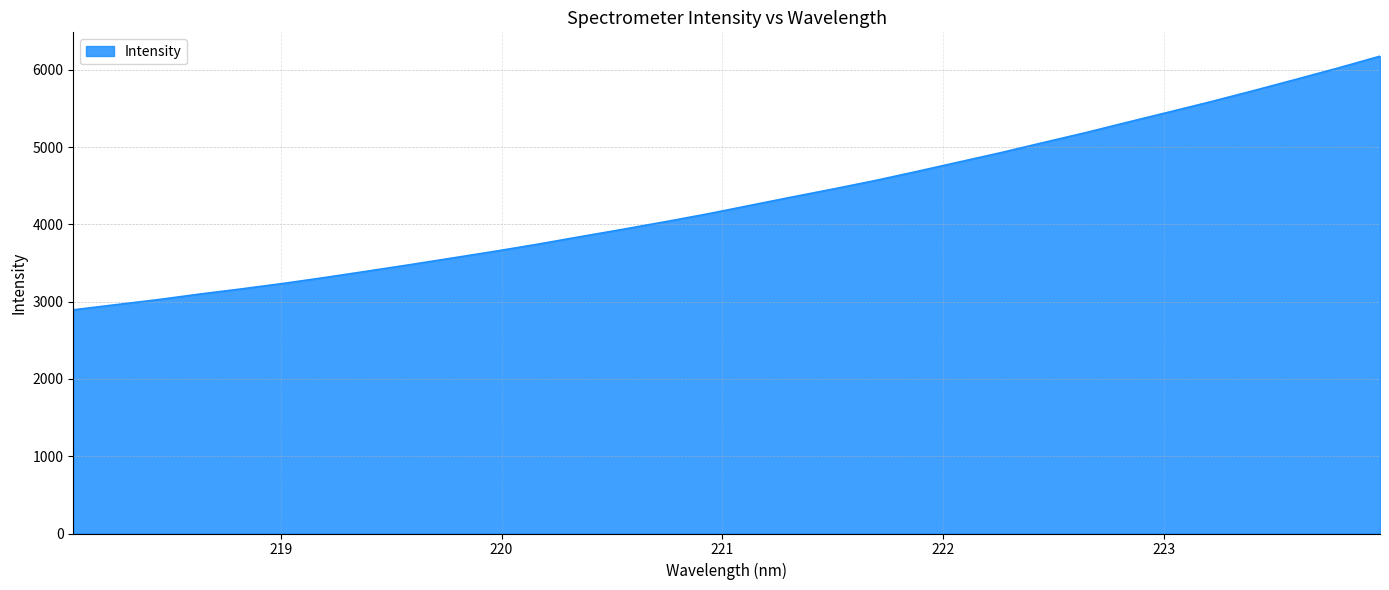

What is the minimum value shown in the chart?

2895.1